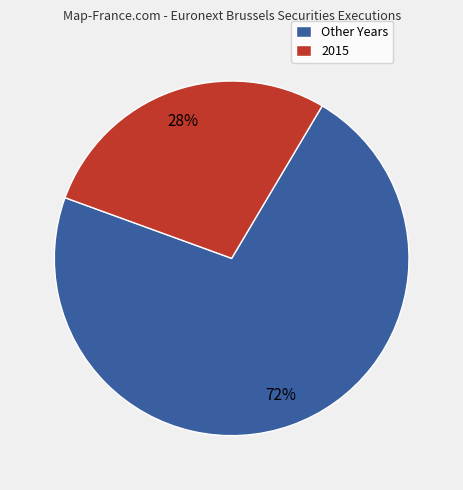

How many segments does this pie chart have?

2